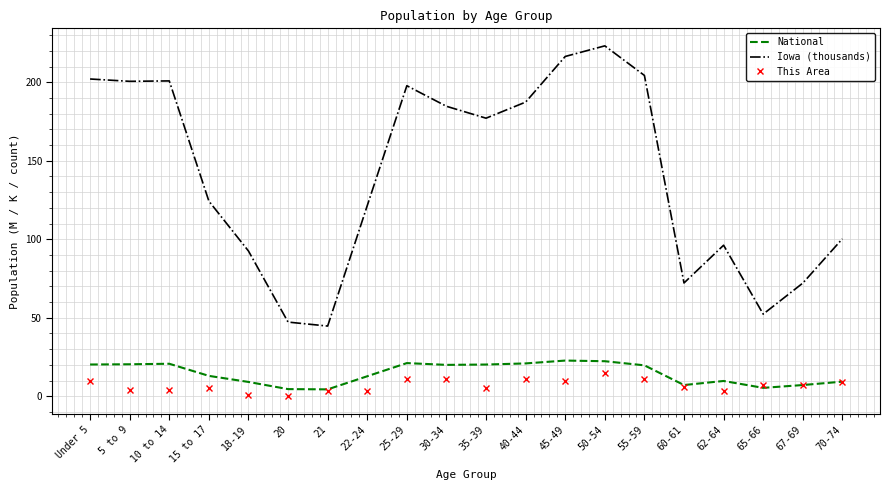

What are all the series names shown in the legend?

National, Iowa (thousands), This Area